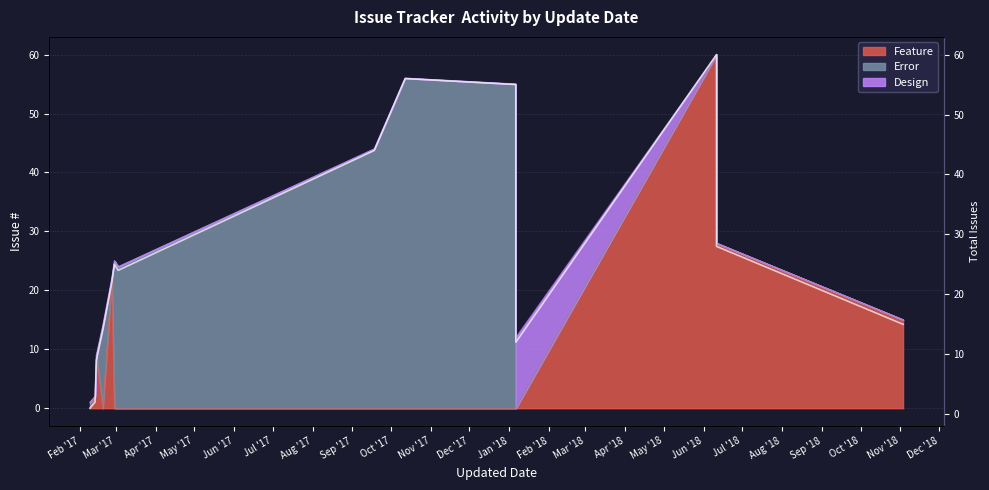

Is it true that the value at Apr '18 is 39?

False